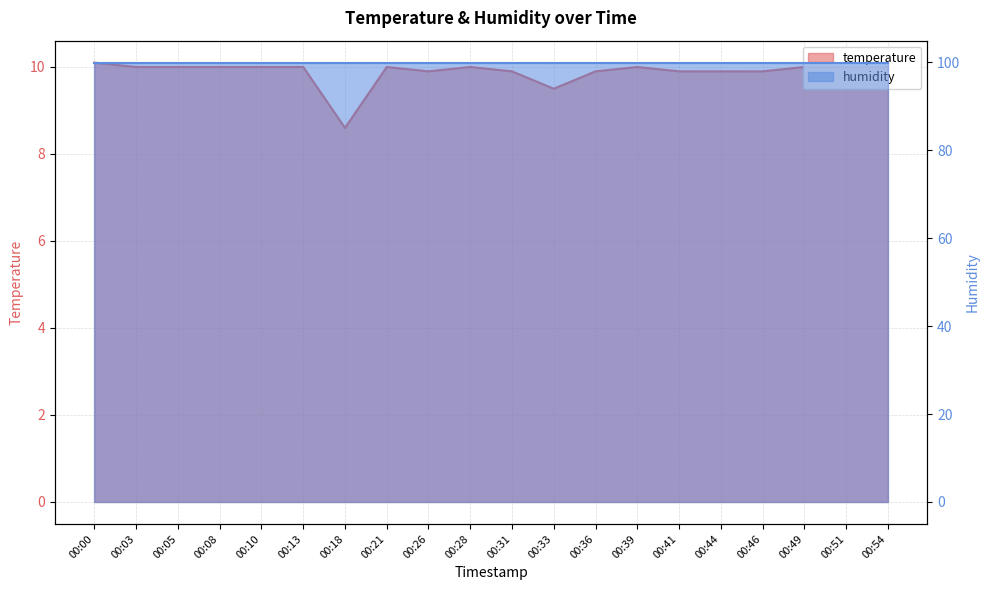

Where is the first local maximum?

00:21